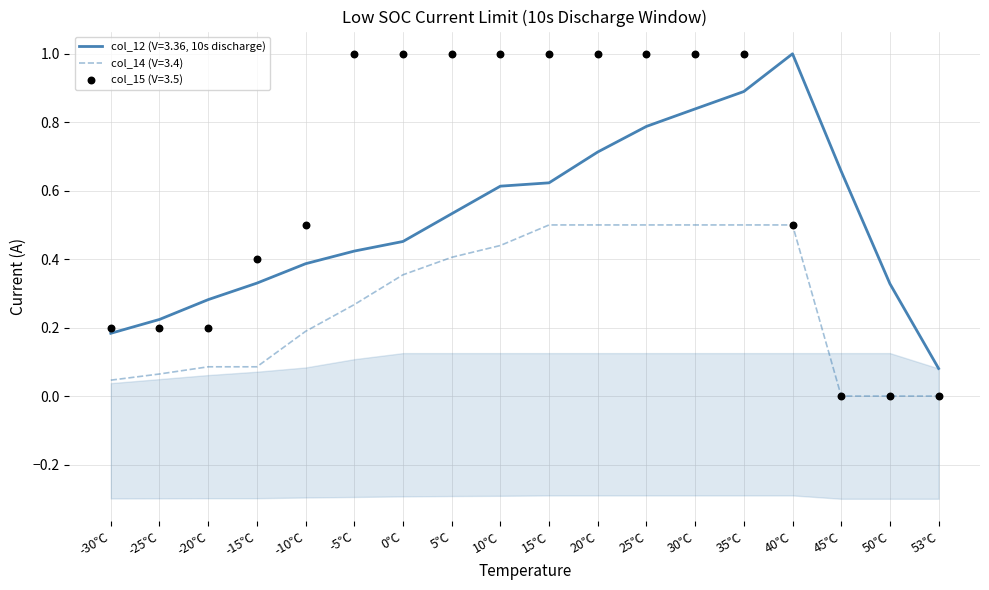

Which series has the widest spread of Y values?

col_15 (V=3.5)